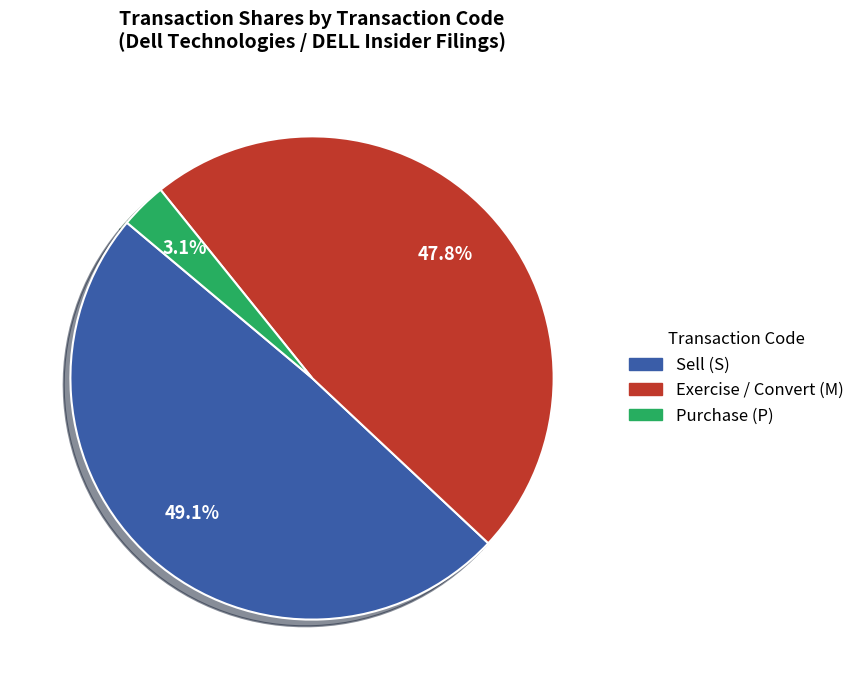

Is there a majority slice in this chart?

No